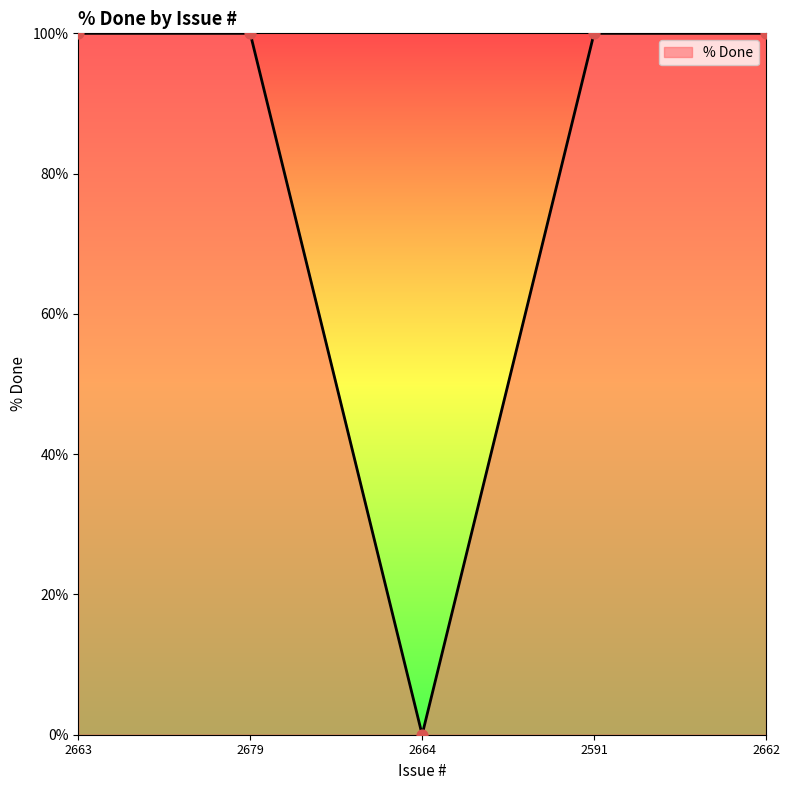

Between 2664 and 2662, which is larger?

2662